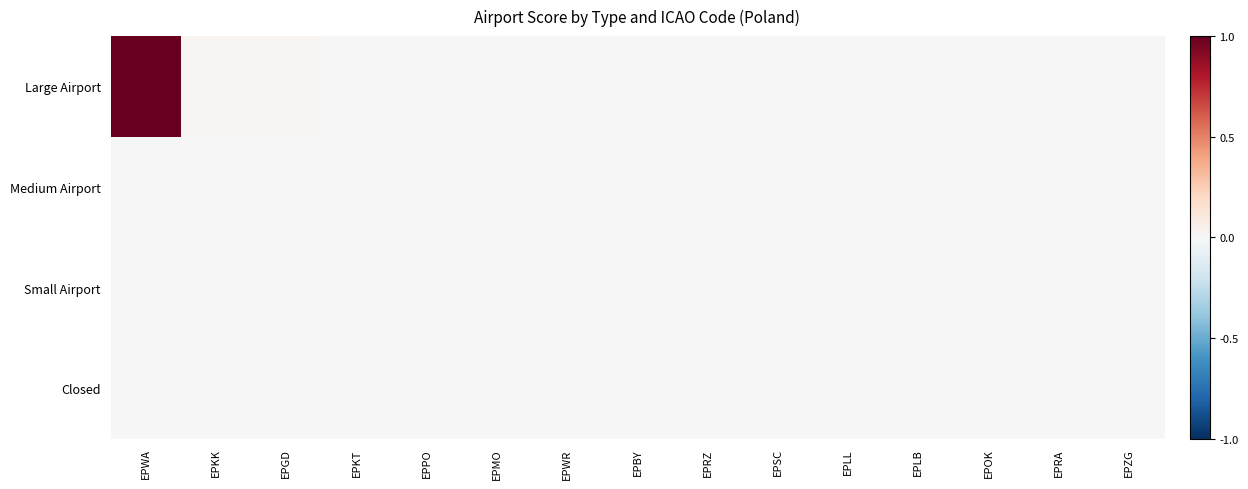

Which series has the largest total across all categories?

Large Airport